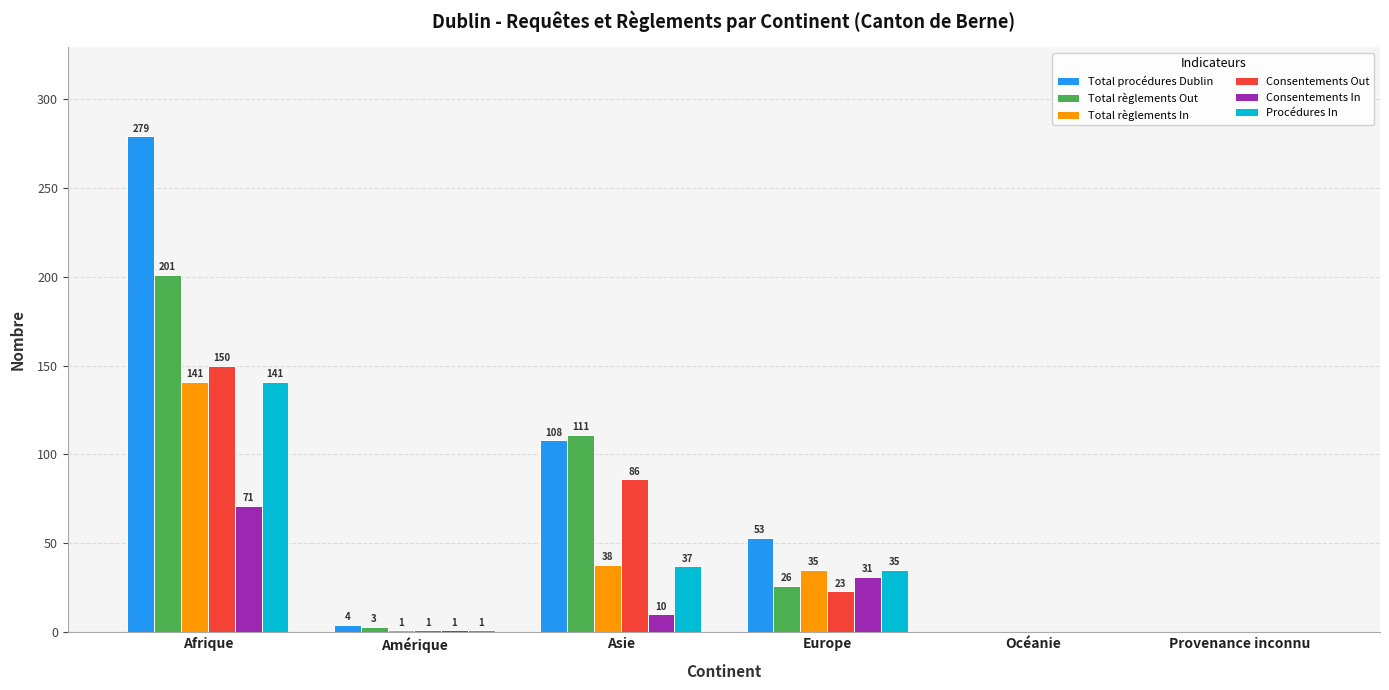

Reading left to right, extract all data points from this chart.

Total procédures Dublin: Afrique=279	Amérique=4	Asie=108	Europe=53	Océanie=0	Provenance inconnu=0
Total règlements Out: Afrique=201	Amérique=3	Asie=111	Europe=26	Océanie=0	Provenance inconnu=0
Total règlements In: Afrique=141	Amérique=1	Asie=38	Europe=35	Océanie=0	Provenance inconnu=0
Consentements Out: Afrique=150	Amérique=1	Asie=86	Europe=23	Océanie=0	Provenance inconnu=0
Consentements In: Afrique=71	Amérique=1	Asie=10	Europe=31	Océanie=0	Provenance inconnu=0
Procédures In: Afrique=141	Amérique=1	Asie=37	Europe=35	Océanie=0	Provenance inconnu=0